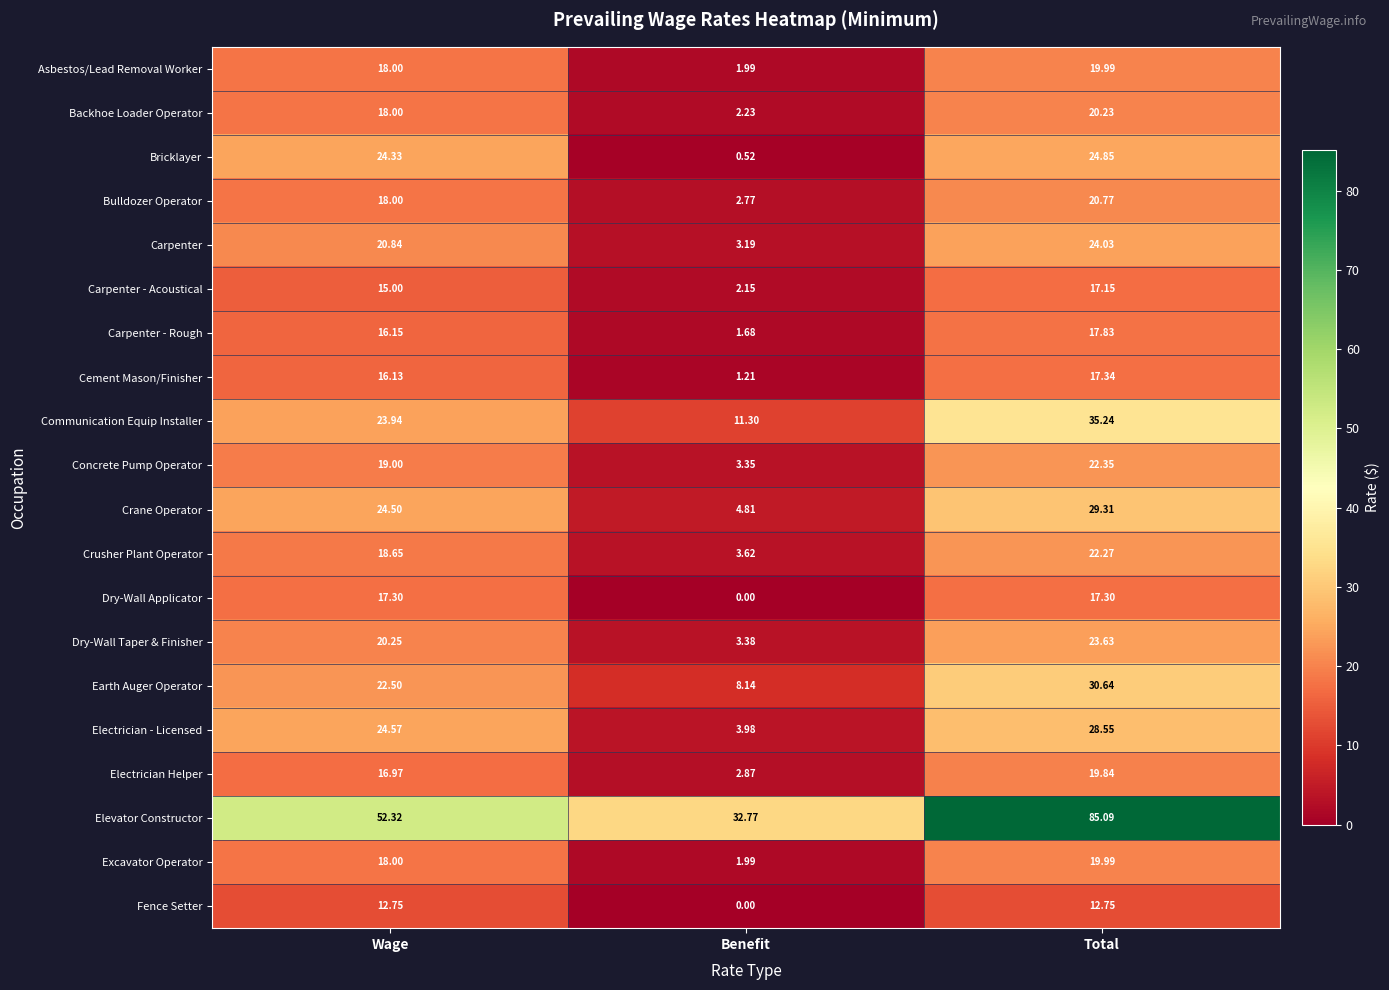

Which series has the largest range (max minus min)?

Elevator Constructor